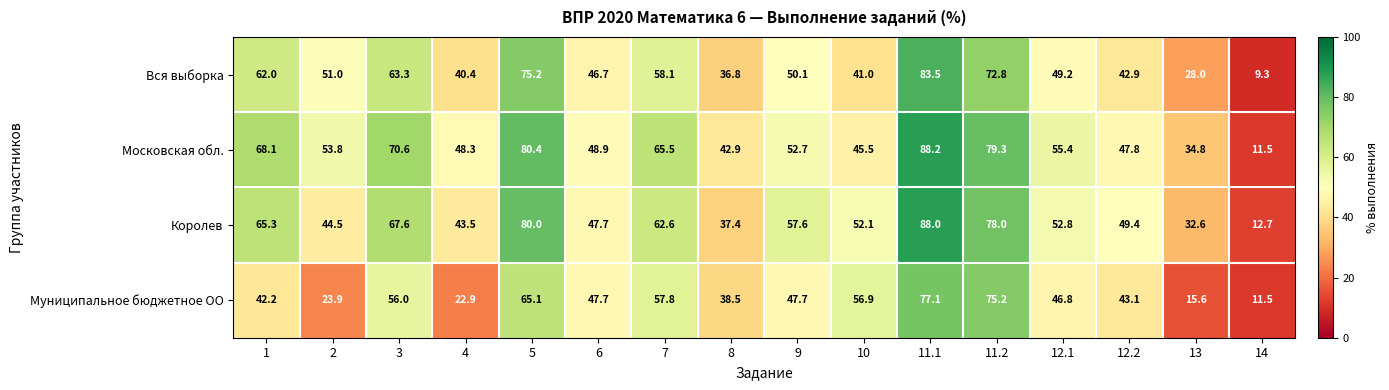

The Королев series shows 22.2 at 8. True or false?

False